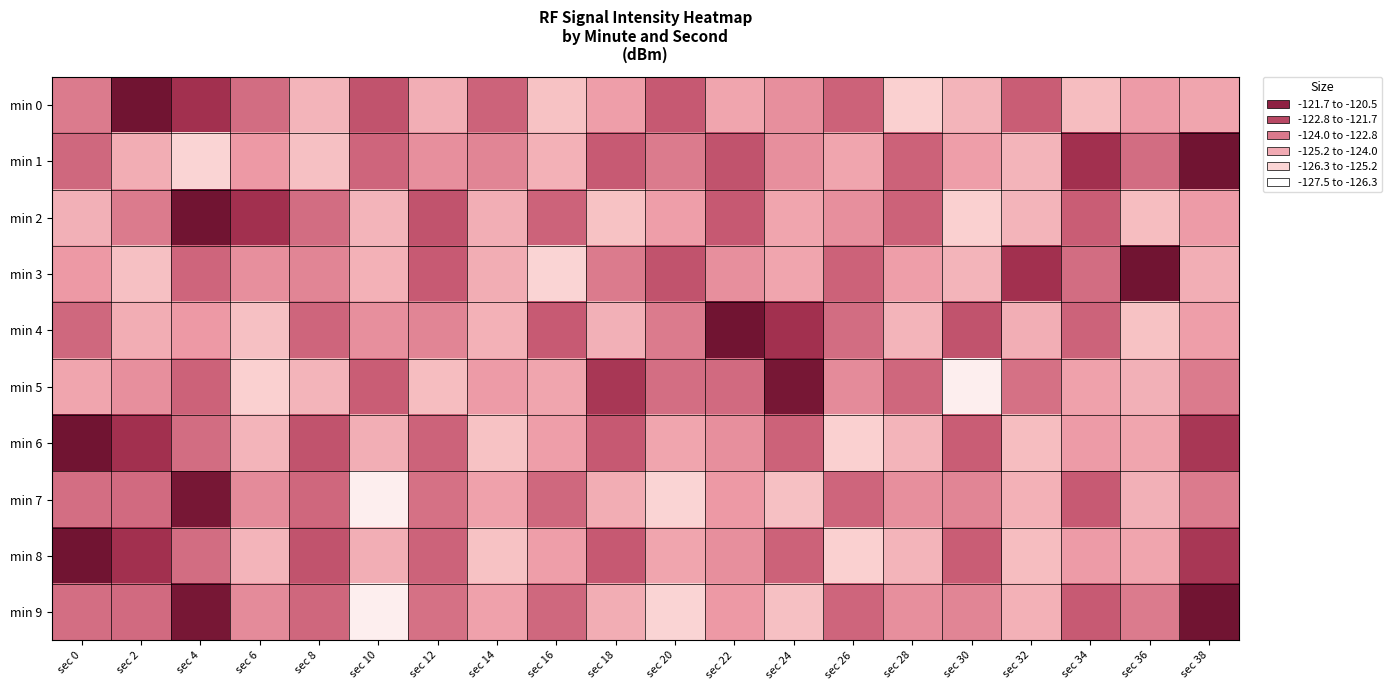

How many distinct data groups are displayed?

10